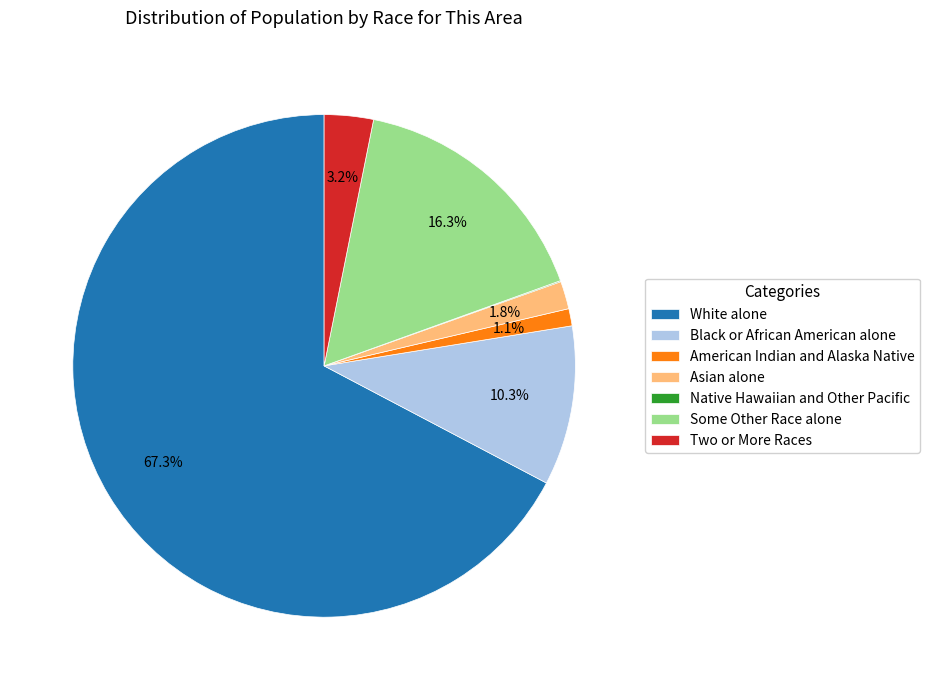

Is there any slice that represents more than half of the pie?

Yes